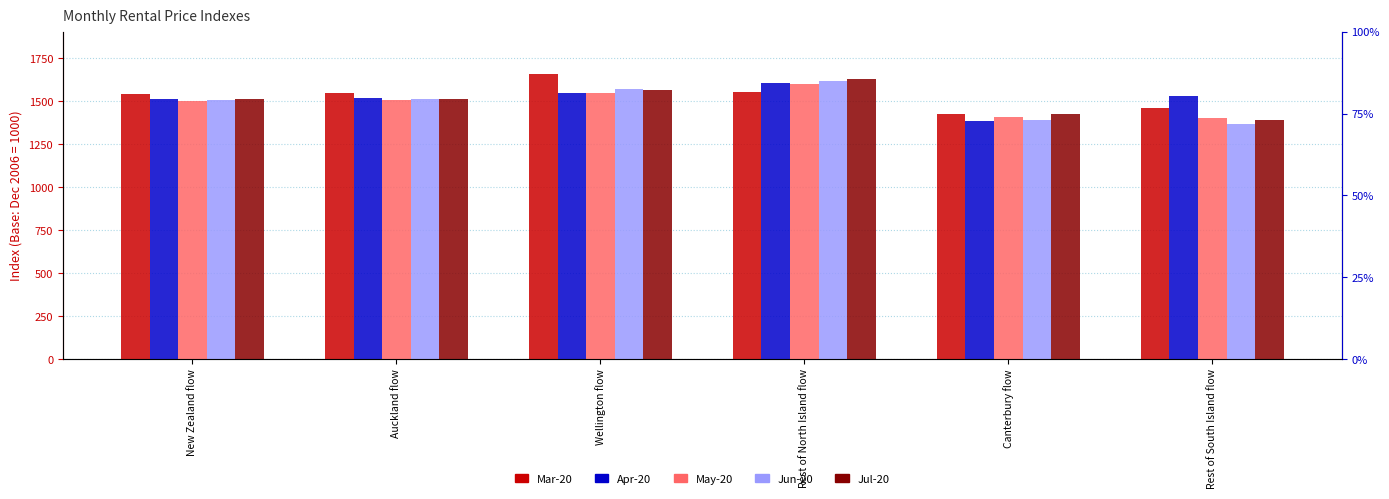

What is the sum of the Mar-20 values at Rest of South Island flow and Canterbury flow?

2889